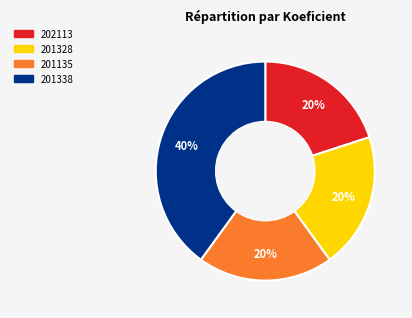

How many slices are in this pie chart?

4